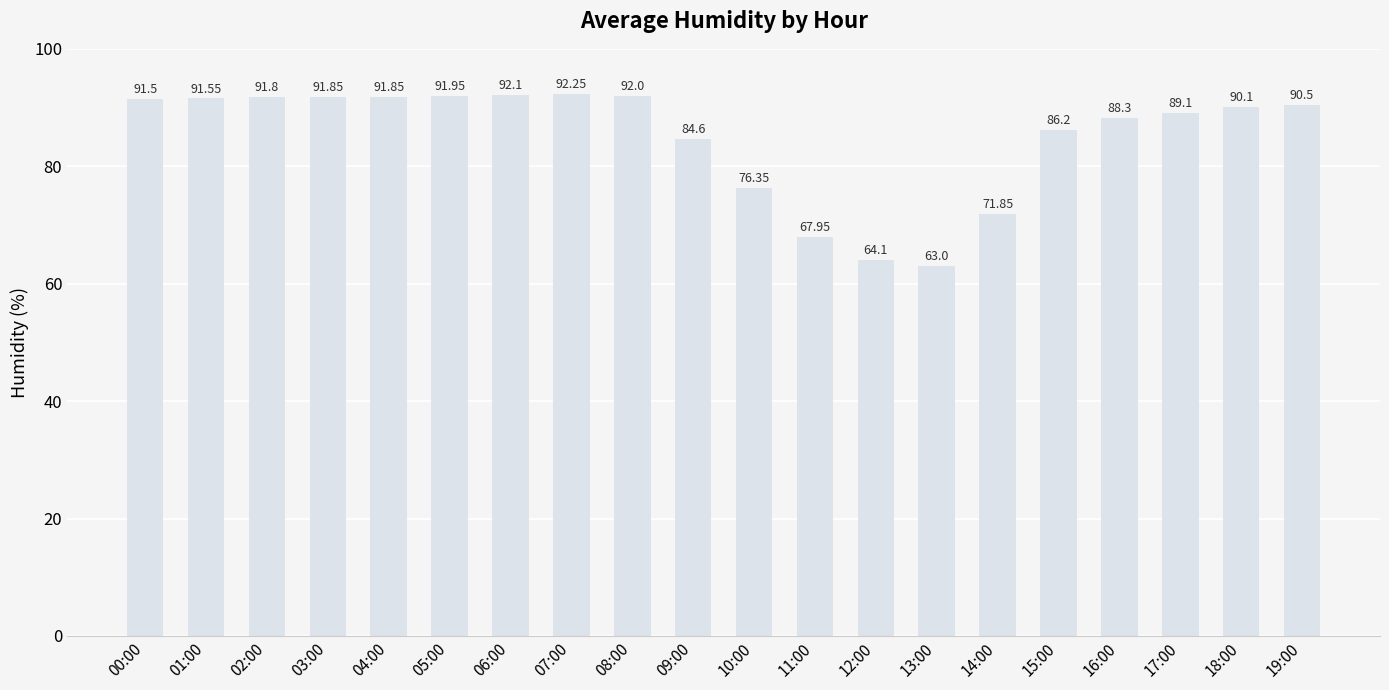

What position from the right is 19:00?

1